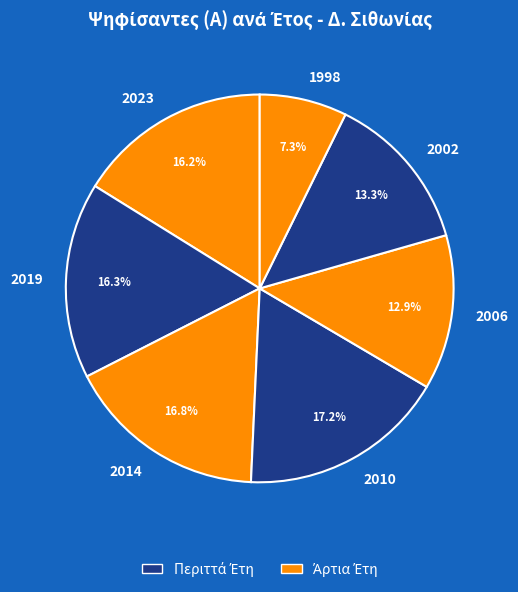

Does any single category account for the majority?

No